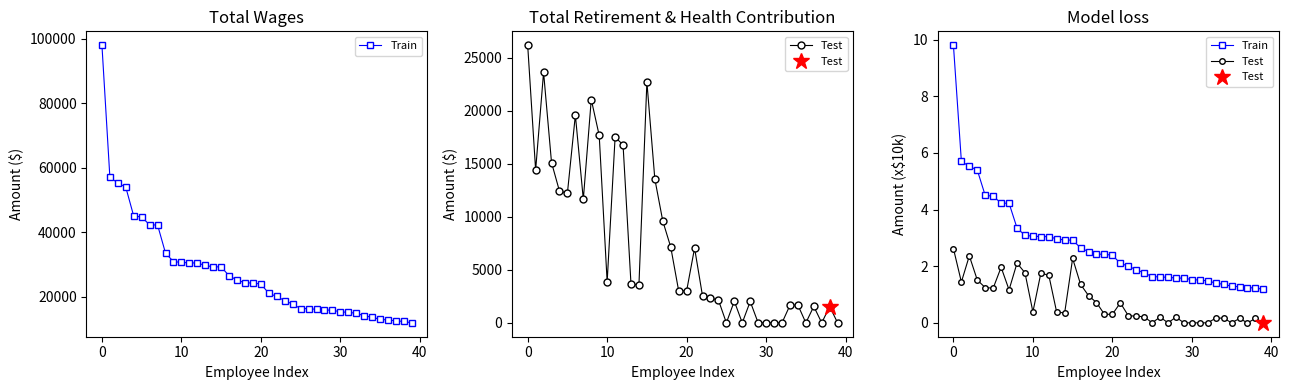

What is the difference between the maximum and minimum values in the Test series?

2.6